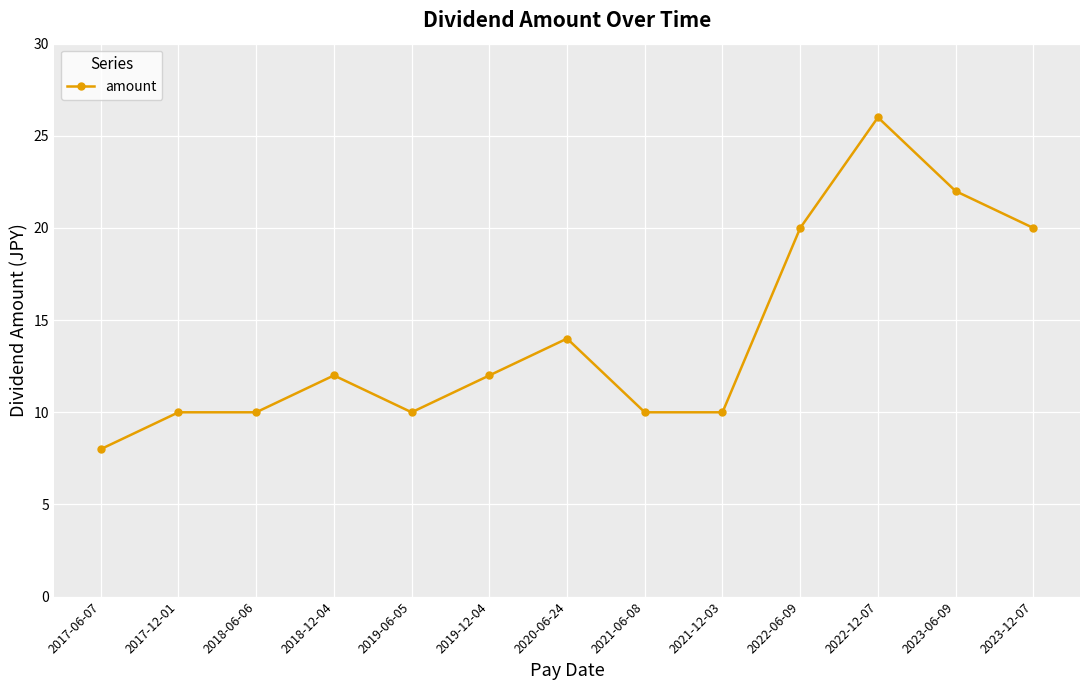

What is the difference between the values at 2017-06-07 and 2022-12-07?

18